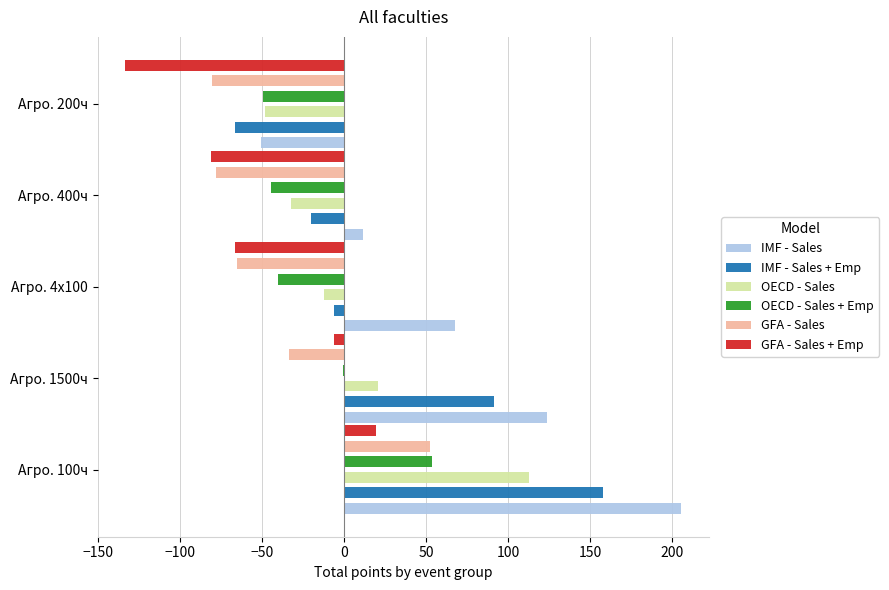

Are the bars grouped side by side (vs. stacked)?

Yes